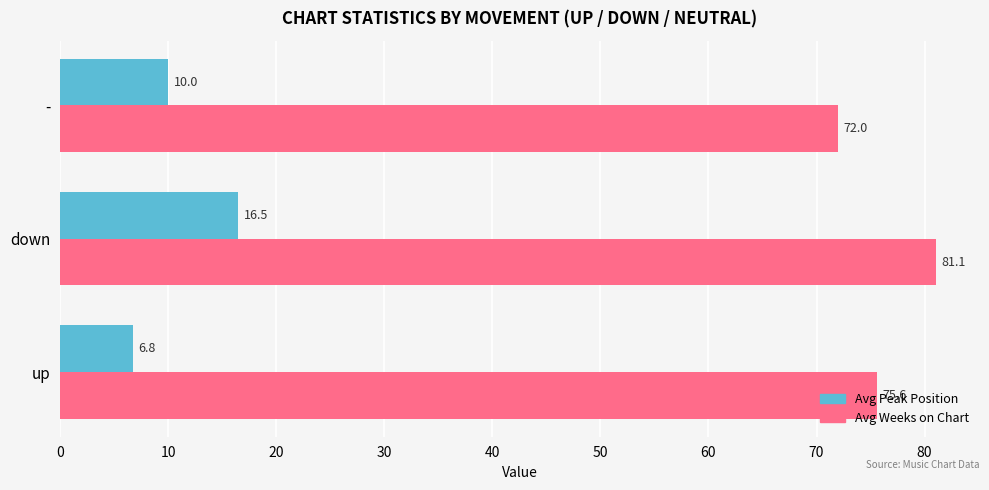

What is the approximate value of Avg Weeks on Chart at down?

81.1